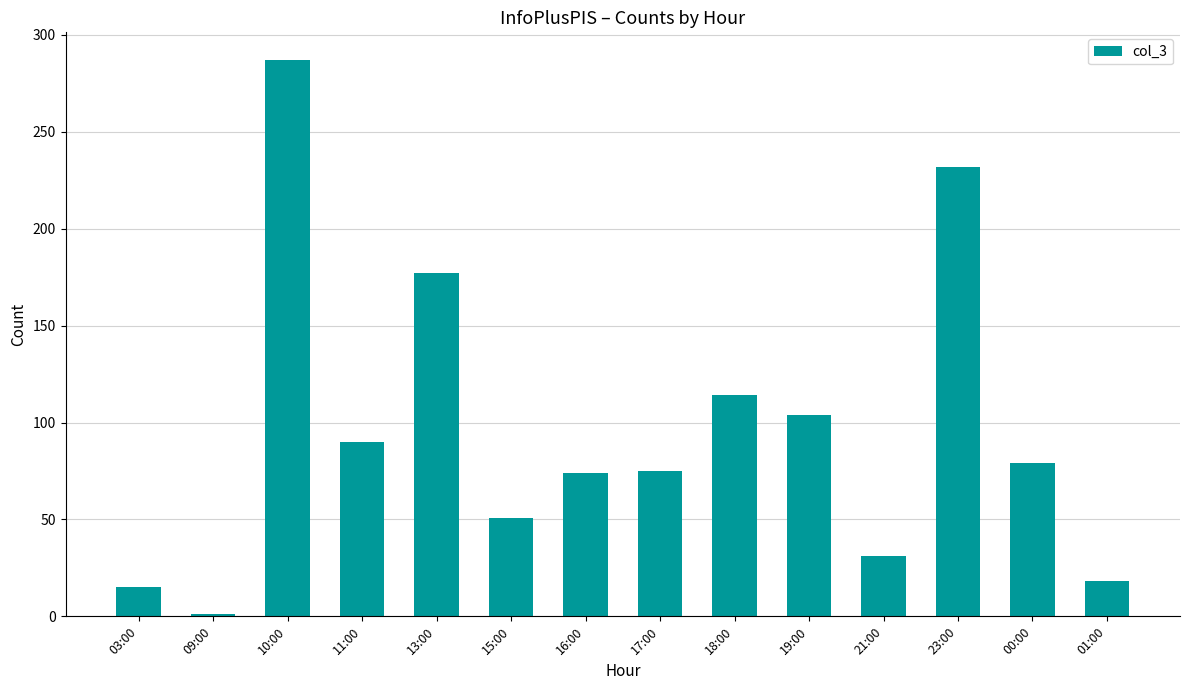

How many categories are shown in the chart?

14